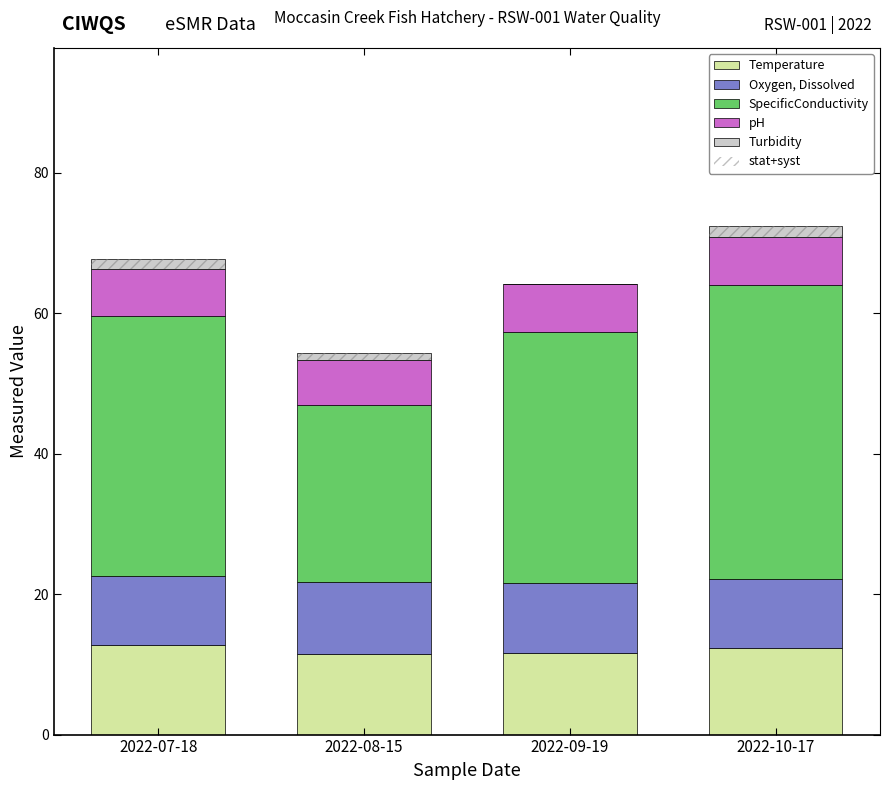

How many data points does each series have?

4